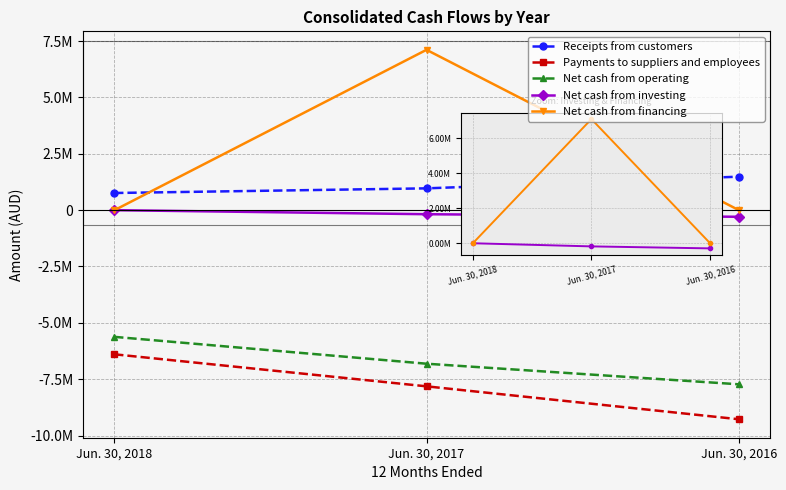

What is the maximum value shown in the chart?

7110049